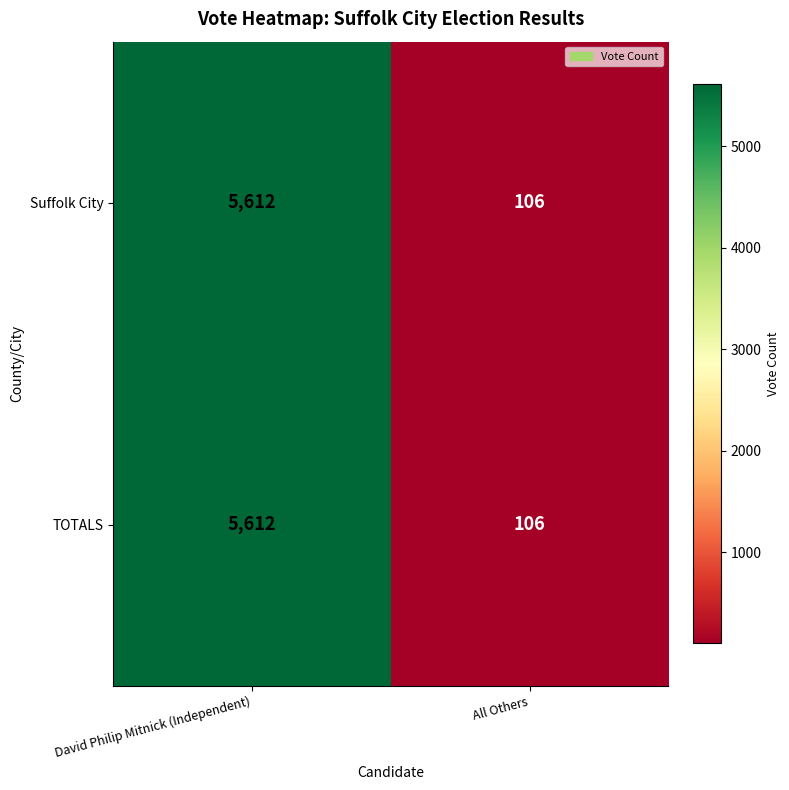

What is the sum of all Suffolk City values?

5718